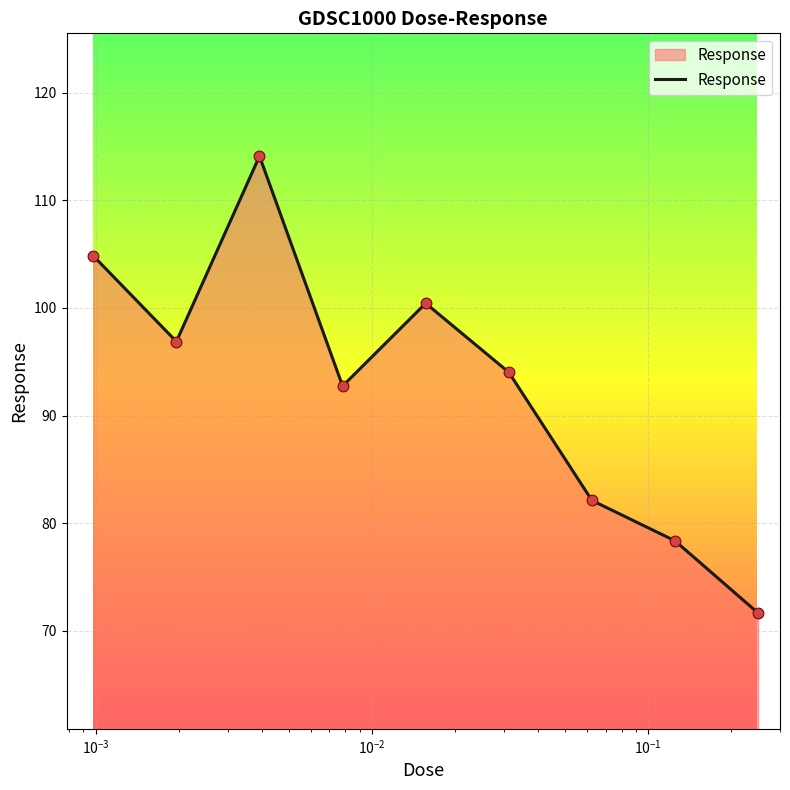

What is the difference between the maximum and minimum values?

42.4